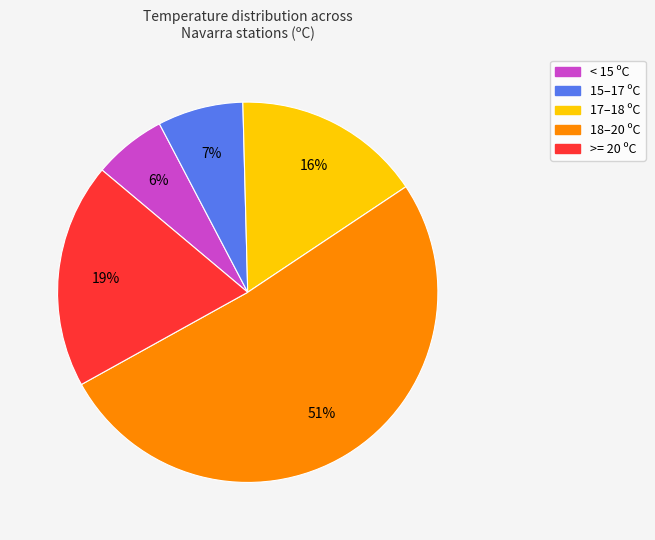

Is there a majority slice in this chart?

Yes